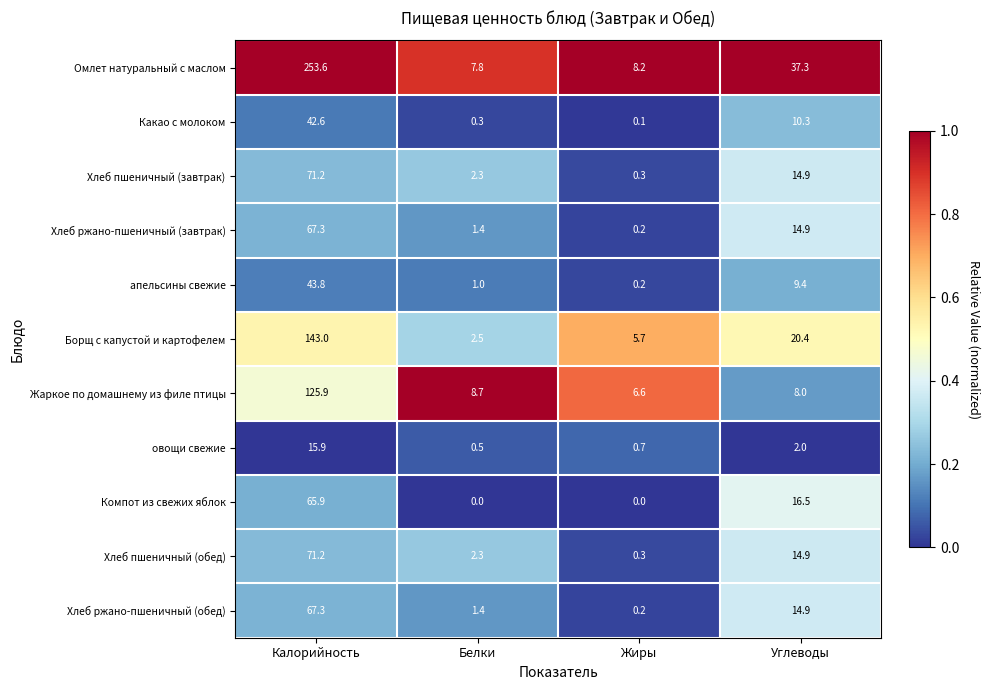

The value of Жаркое по домашнему из филе птицы at Белки is 4.1. True or false?

False